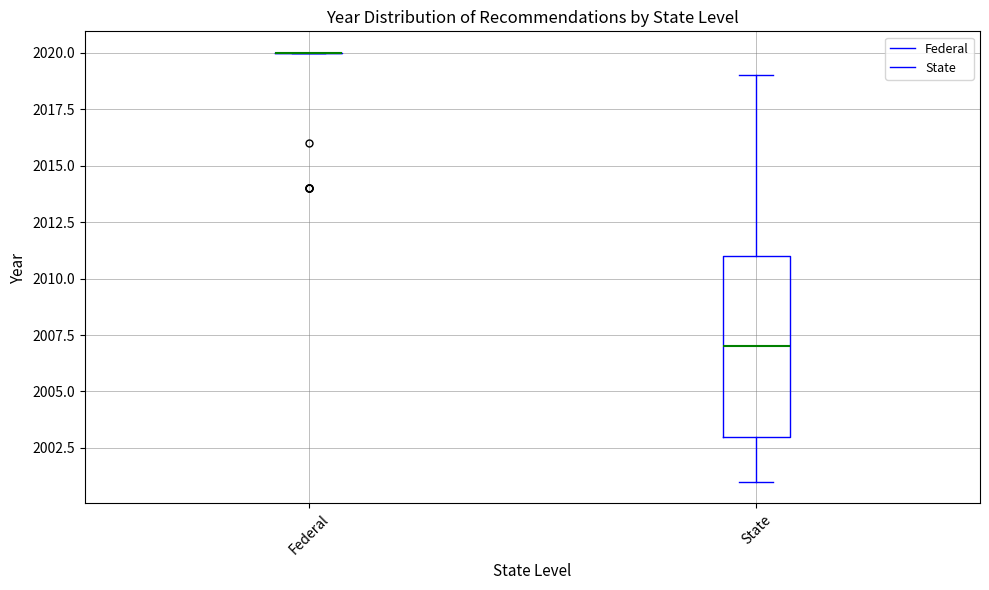

Reading left to right, read every box against the y-axis: the position of its median line, the range the box covers, and the ends of its whiskers. The values are not printed on the chart, so give them approximately, as read against the axis.

Federal: box collapsed to a line at 2020, whiskers 2020 to 2020
State: median 2007, box 2003 to 2011, whiskers 2001 to 2019